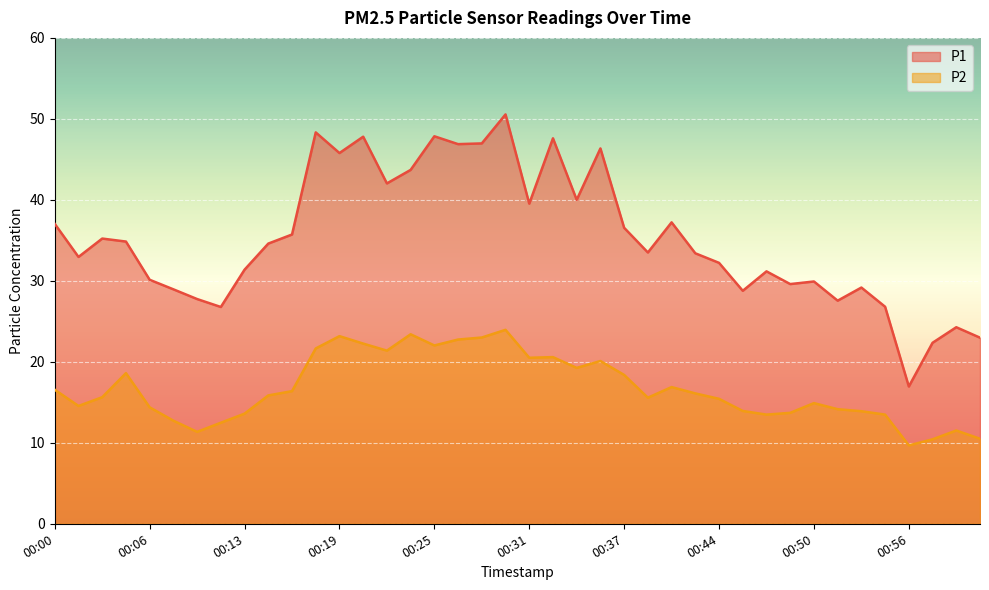

At how many categories does at least one series exceed 12?

40